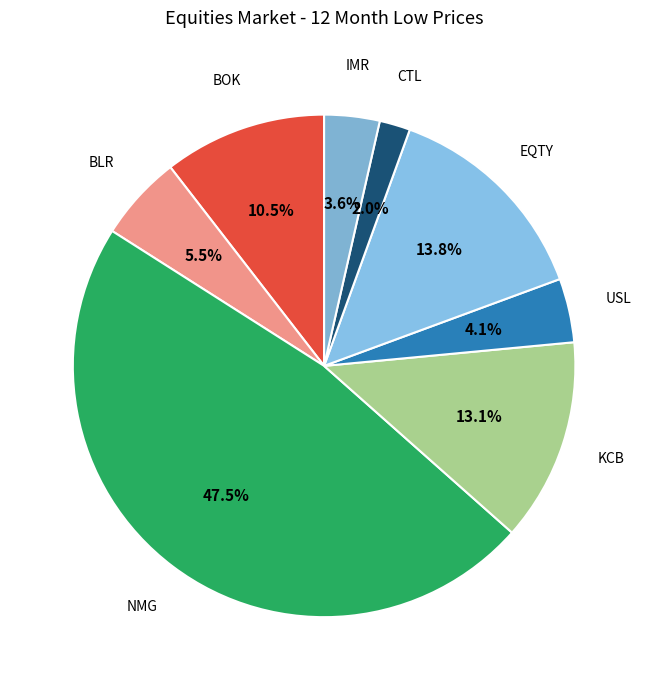

How many slices are in this pie chart?

8